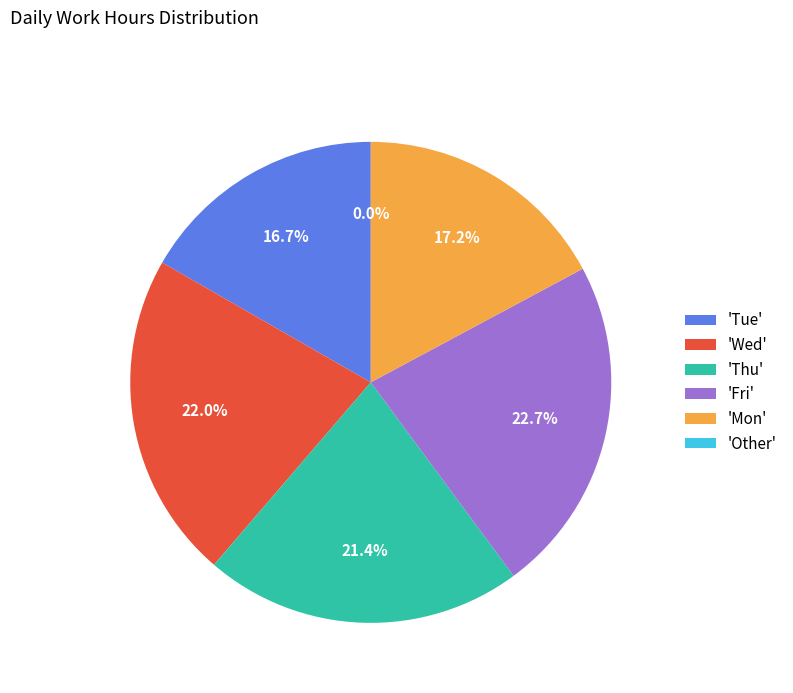

Does 16-Mon represent more than half of the total?

No